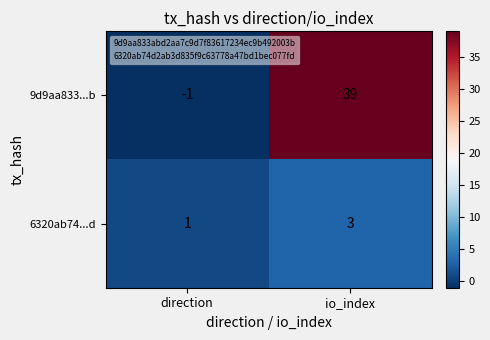

What is the maximum value shown in the chart?

39